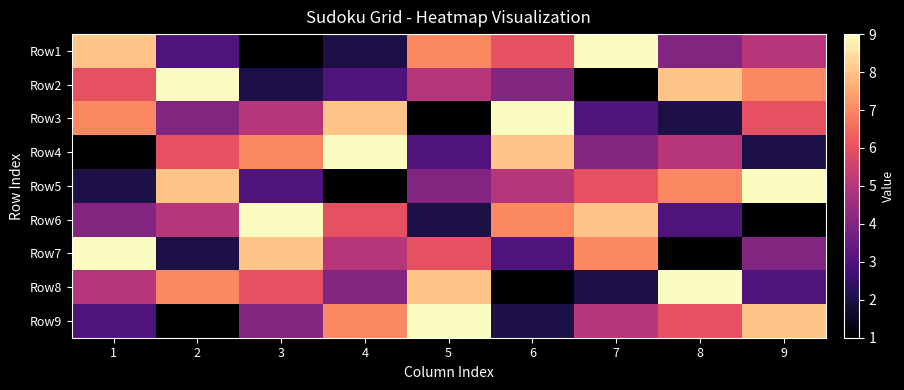

What is the greatest value displayed?

9